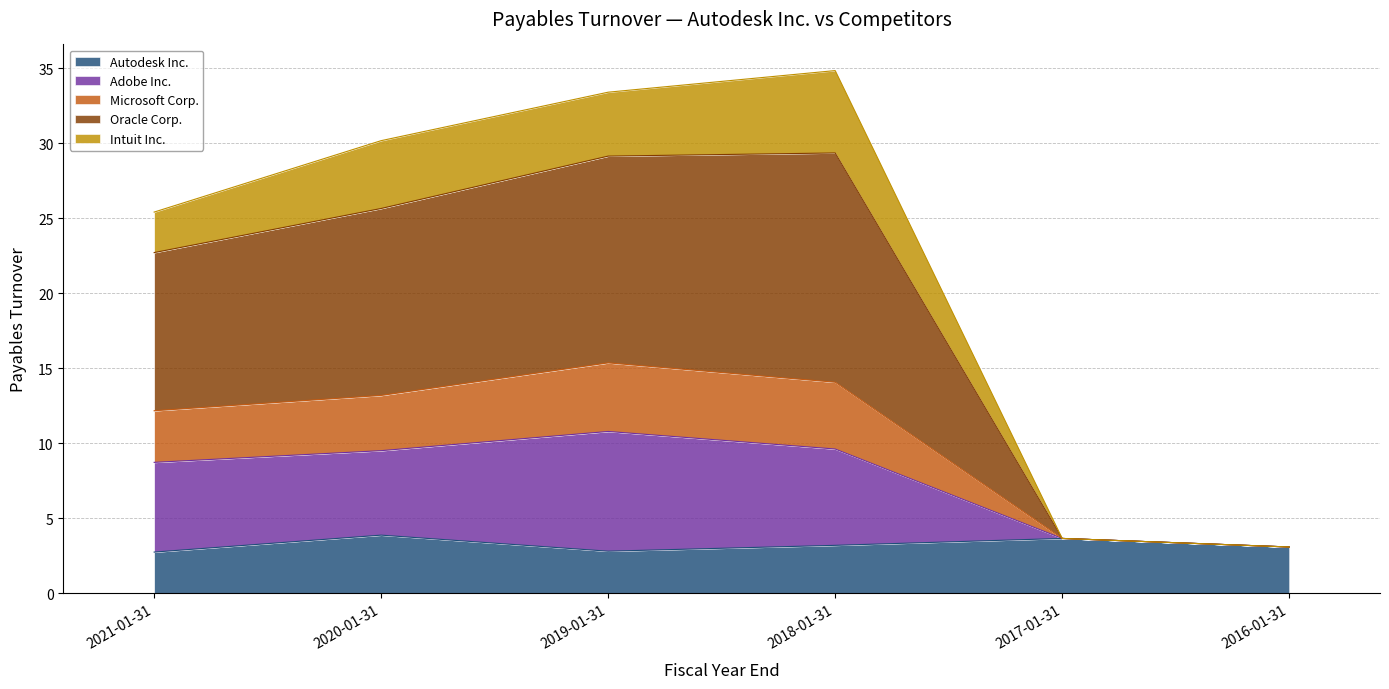

The Autodesk Inc. series shows 3.1 at 2016-01-31. True or false?

True